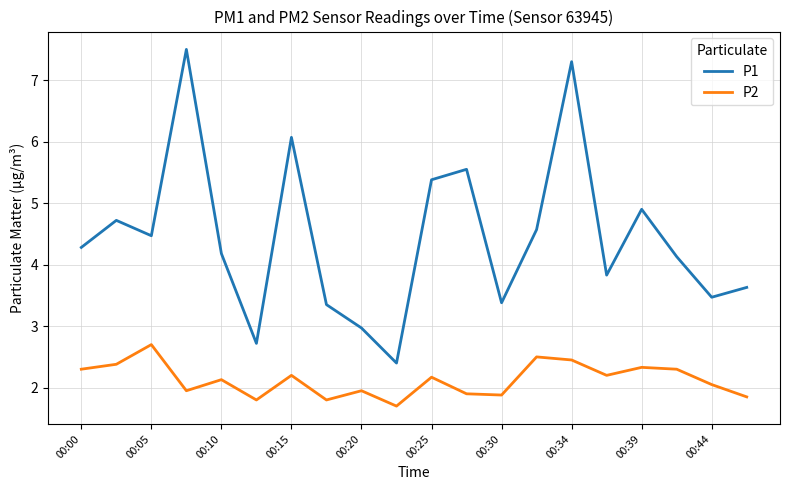

How many lines are shown in the chart?

2